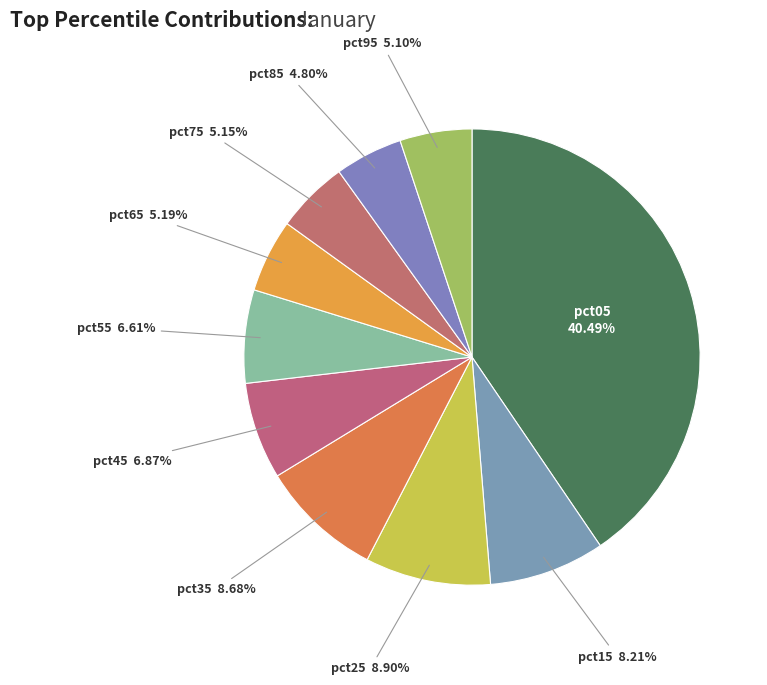

Which slice is the largest?

pct05